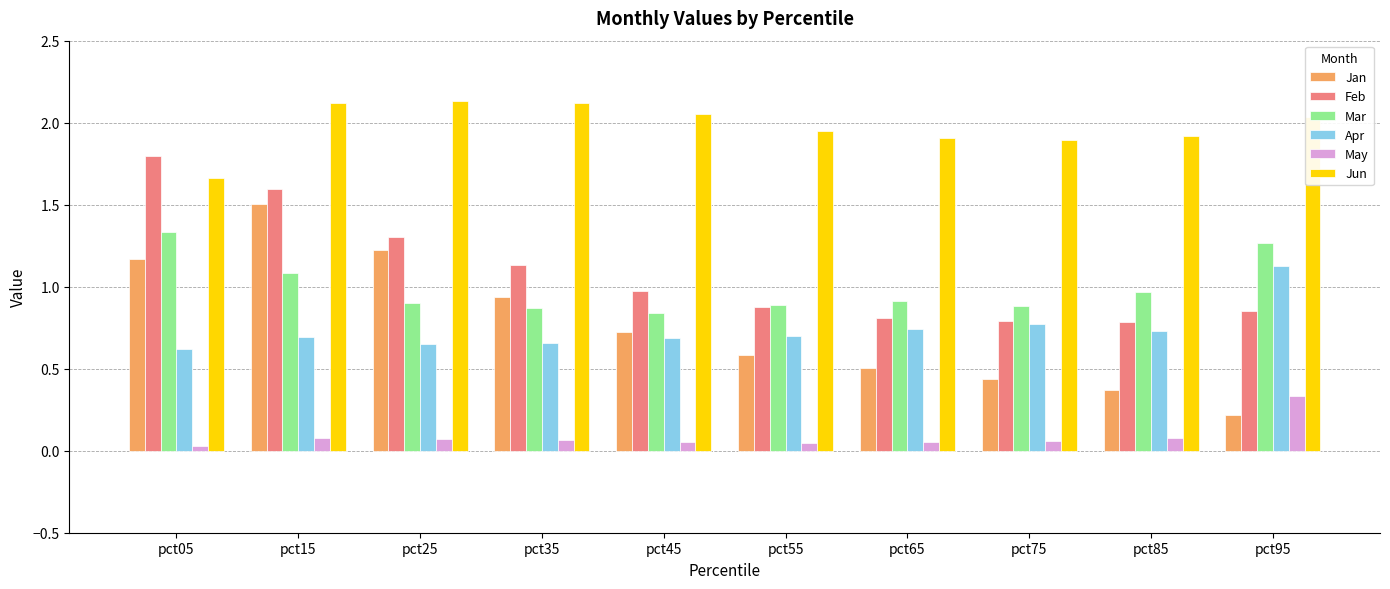

Which category has the highest value in the Jan series?

pct15